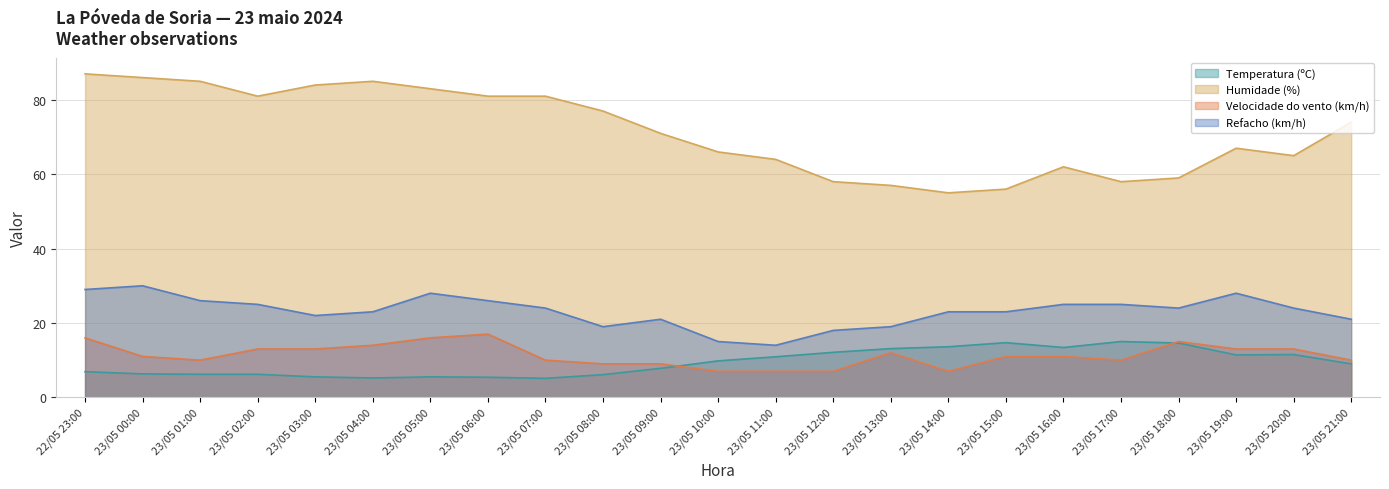

Reading left to right, list all the values displayed in this chart.

Temperatura (ºC): 22/05 23:00=6.9	23/05 00:00=6.3	23/05 01:00=6.2	23/05 02:00=6.2	23/05 03:00=5.5	23/05 04:00=5.2	23/05 05:00=5.5	23/05 06:00=5.4	23/05 07:00=5.1	23/05 08:00=6.1	23/05 09:00=7.8	23/05 10:00=9.8	23/05 11:00=10.9	23/05 12:00=12.1	23/05 13:00=13.1	23/05 14:00=13.6	23/05 15:00=14.7	23/05 16:00=13.4	23/05 17:00=15.0	23/05 18:00=14.6	23/05 19:00=11.4	23/05 20:00=11.5	23/05 21:00=9.0
Humidade (%): 22/05 23:00=87.0	23/05 00:00=86.0	23/05 01:00=85.0	23/05 02:00=81.0	23/05 03:00=84.0	23/05 04:00=85.0	23/05 05:00=83.0	23/05 06:00=81.0	23/05 07:00=81.0	23/05 08:00=77.0	23/05 09:00=71.0	23/05 10:00=66.0	23/05 11:00=64.0	23/05 12:00=58.0	23/05 13:00=57.0	23/05 14:00=55.0	23/05 15:00=56.0	23/05 16:00=62.0	23/05 17:00=58.0	23/05 18:00=59.0	23/05 19:00=67.0	23/05 20:00=65.0	23/05 21:00=74.0
Velocidade do vento (km/h): 22/05 23:00=16.0	23/05 00:00=11.0	23/05 01:00=10.0	23/05 02:00=13.0	23/05 03:00=13.0	23/05 04:00=14.0	23/05 05:00=16.0	23/05 06:00=17.0	23/05 07:00=10.0	23/05 08:00=9.0	23/05 09:00=9.0	23/05 10:00=7.0	23/05 11:00=7.0	23/05 12:00=7.0	23/05 13:00=12.0	23/05 14:00=7.0	23/05 15:00=11.0	23/05 16:00=11.0	23/05 17:00=10.0	23/05 18:00=15.0	23/05 19:00=13.0	23/05 20:00=13.0	23/05 21:00=10.0
Refacho (km/h): 22/05 23:00=29.0	23/05 00:00=30.0	23/05 01:00=26.0	23/05 02:00=25.0	23/05 03:00=22.0	23/05 04:00=23.0	23/05 05:00=28.0	23/05 06:00=26.0	23/05 07:00=24.0	23/05 08:00=19.0	23/05 09:00=21.0	23/05 10:00=15.0	23/05 11:00=14.0	23/05 12:00=18.0	23/05 13:00=19.0	23/05 14:00=23.0	23/05 15:00=23.0	23/05 16:00=25.0	23/05 17:00=25.0	23/05 18:00=24.0	23/05 19:00=28.0	23/05 20:00=24.0	23/05 21:00=21.0